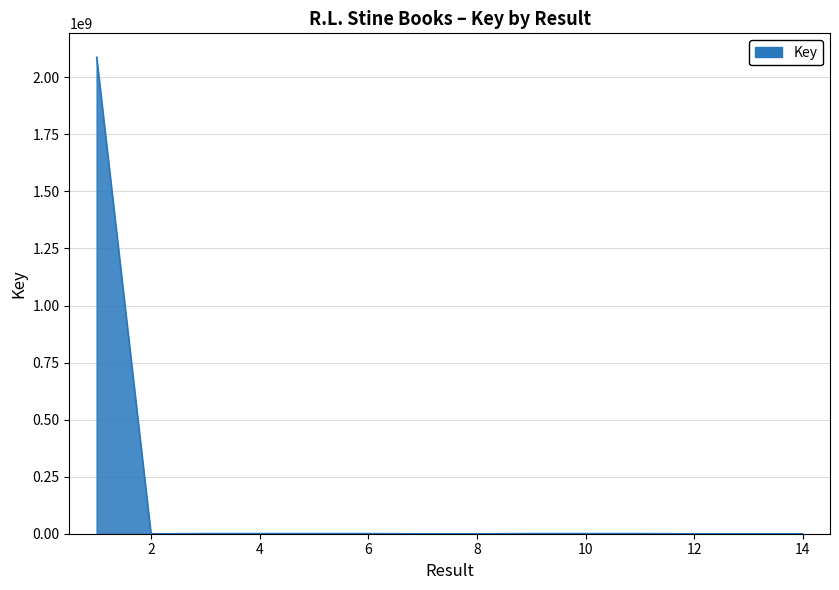

What is the maximum value shown in the chart?

2088411057